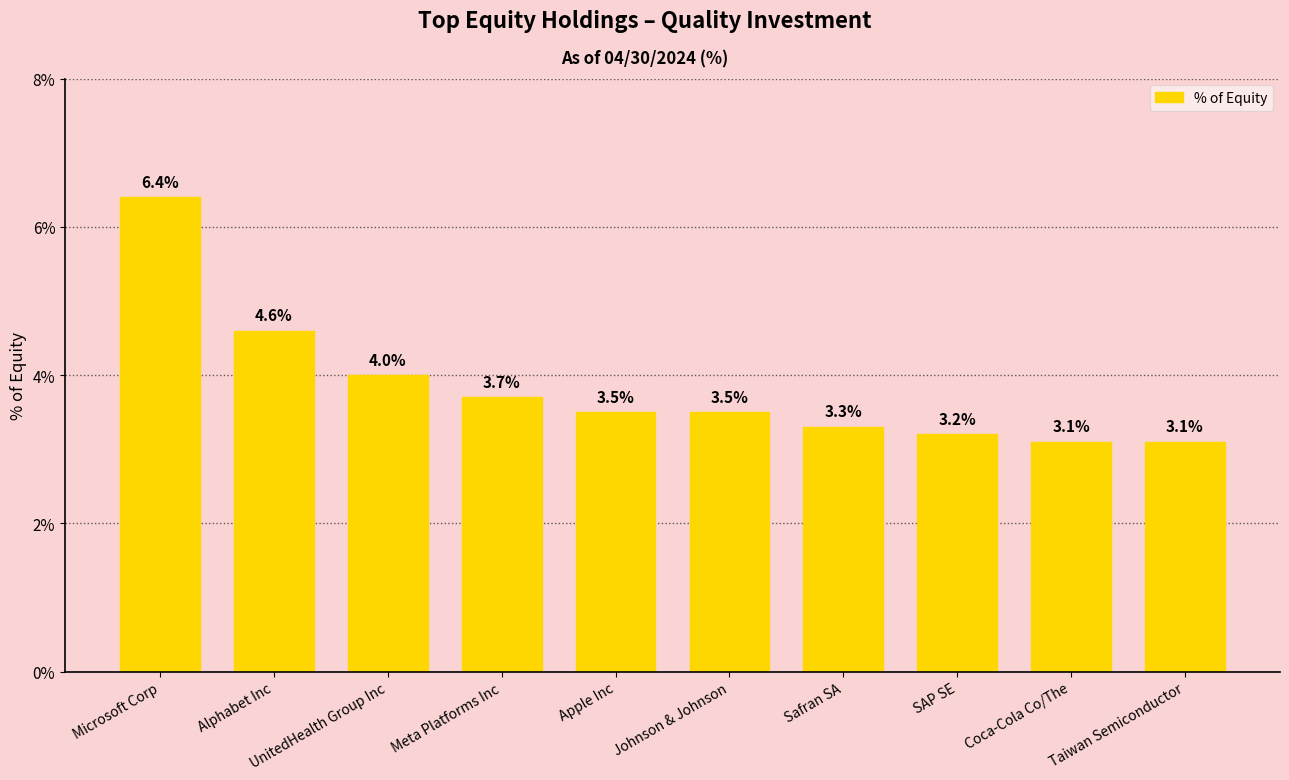

What is the difference between the maximum and minimum values?

3.3